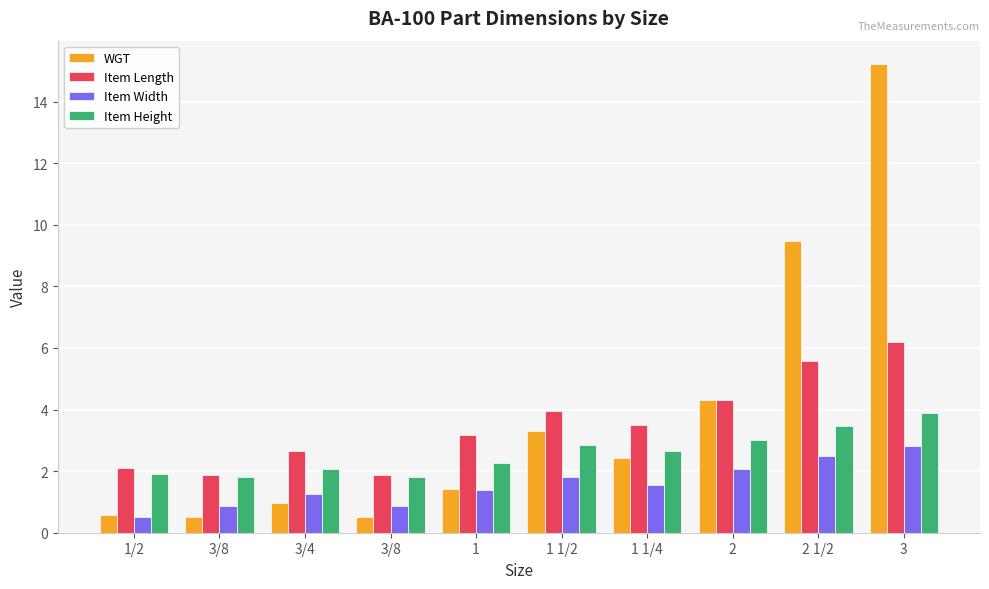

How many categories are shown in the chart?

10